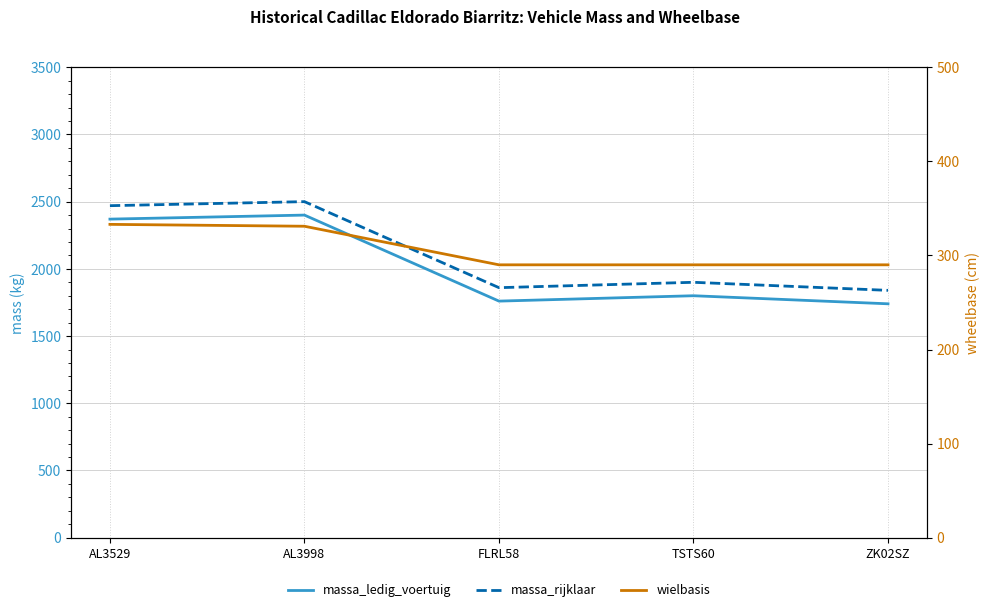

True or false: massa_ledig_voertuig and massa_rijklaar intersect in this chart.

False